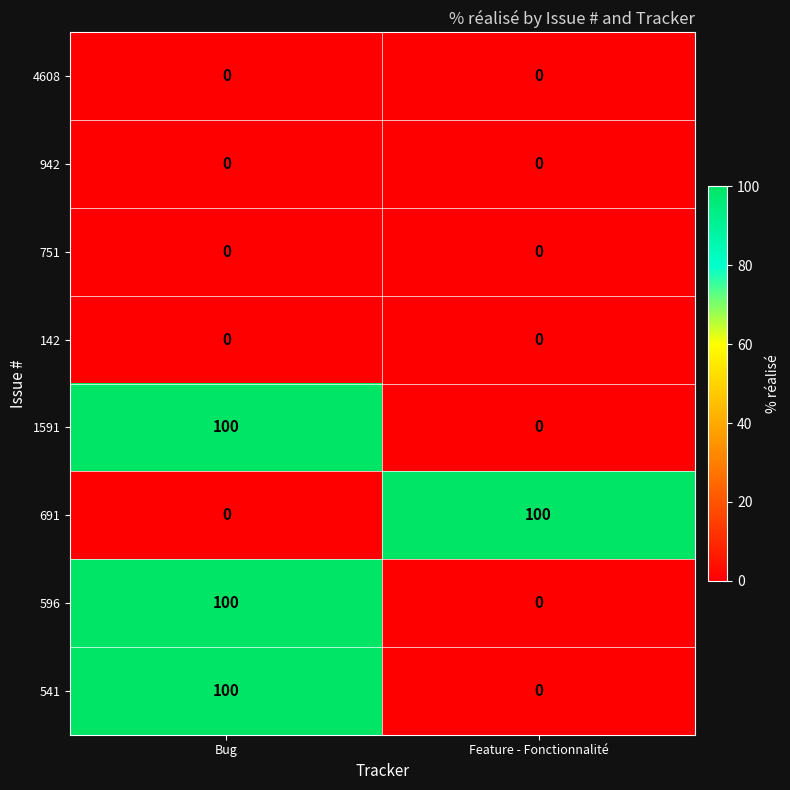

What is the total value across all series at Feature - Fonctionnalité?

100